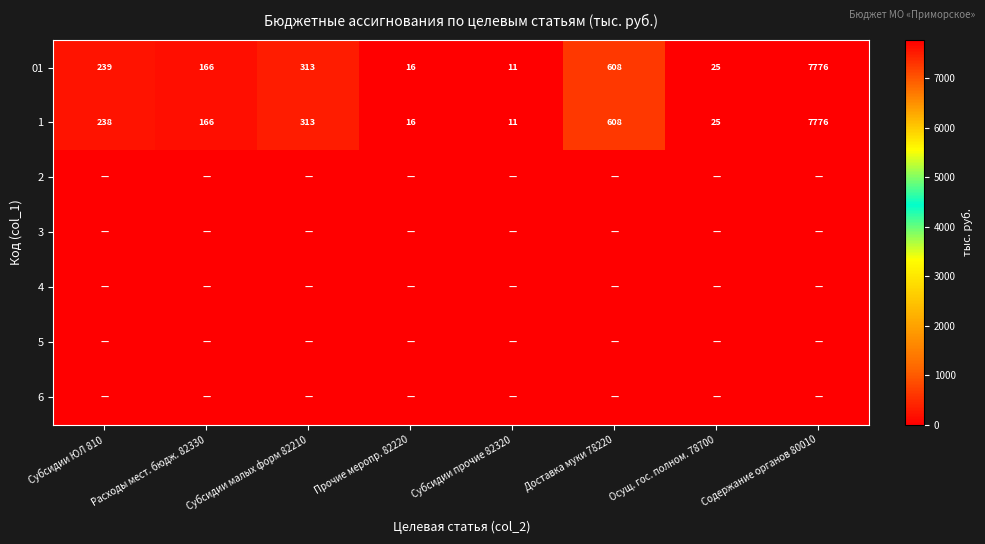

Which category has the highest value in the 1 series?

Содержание органов 80010